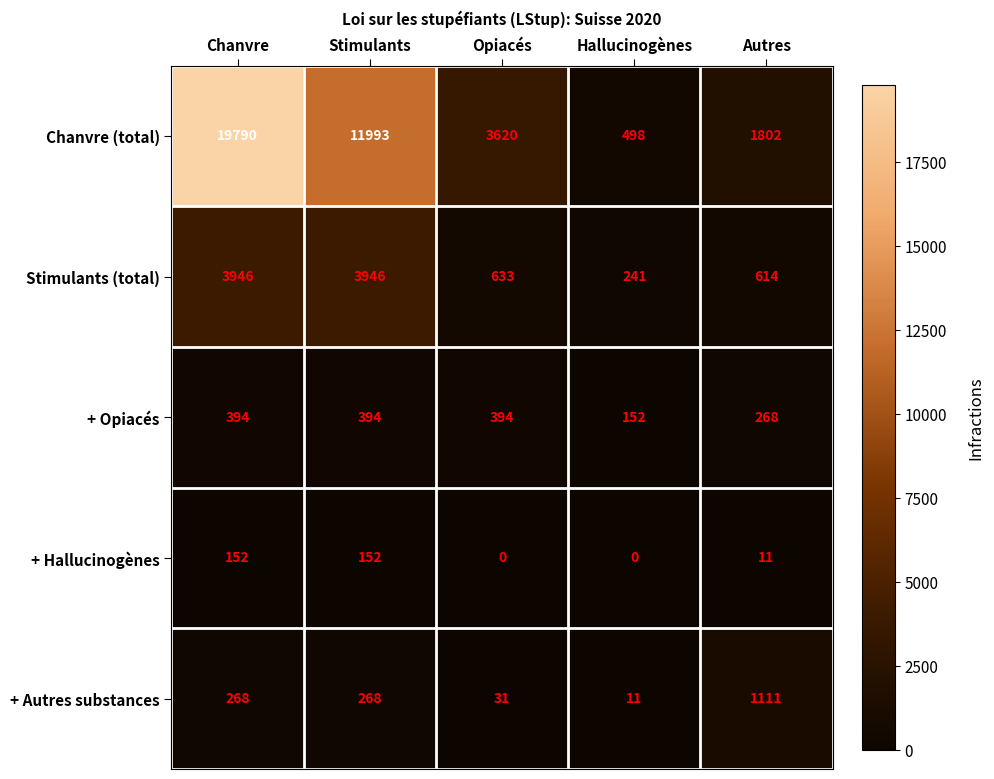

At which label does Chanvre (total) reach its peak?

Chanvre